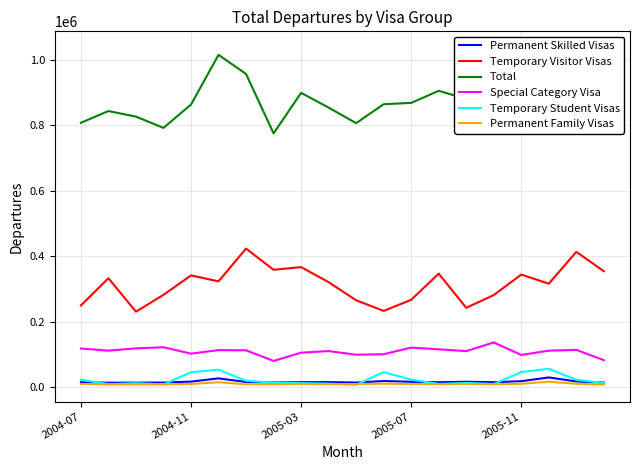

True or false: Permanent Family Visas and Special Category Visa cross at least once.

False